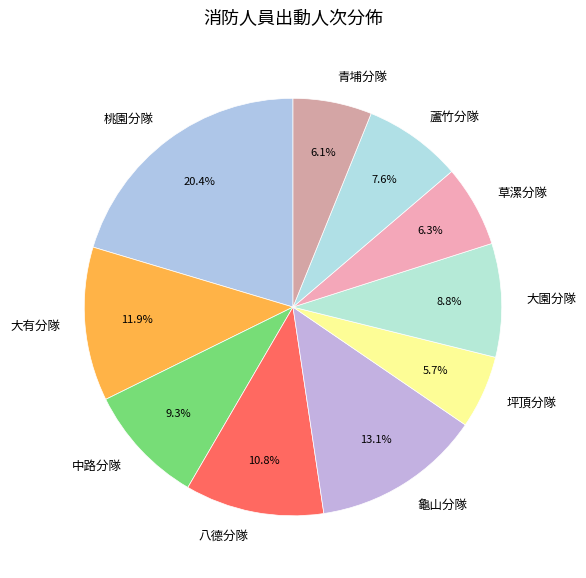

True or false: 八德分隊 accounts for 11% of the total.

True